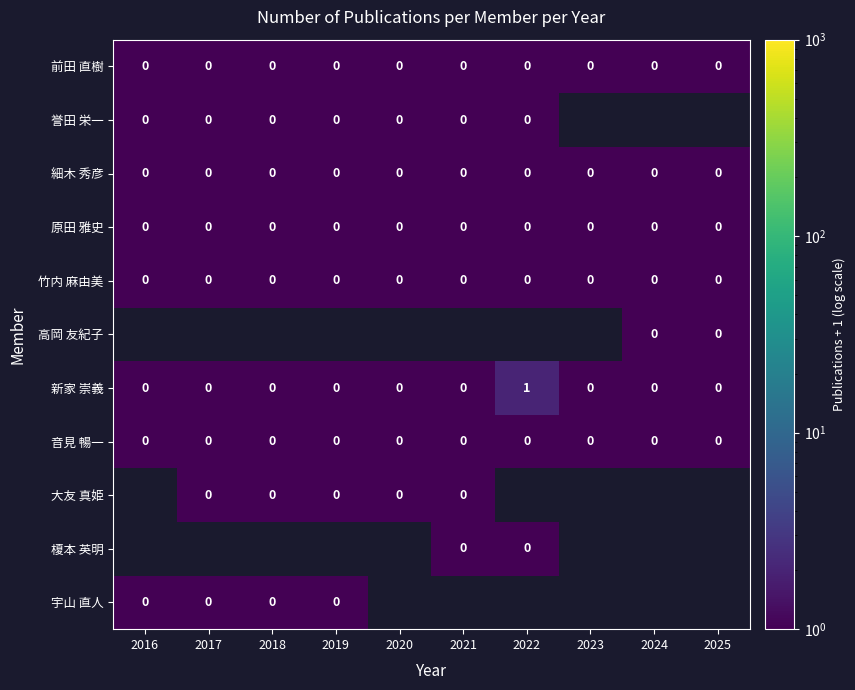

The 細木 秀彦 series shows 0 at 2024. True or false?

True